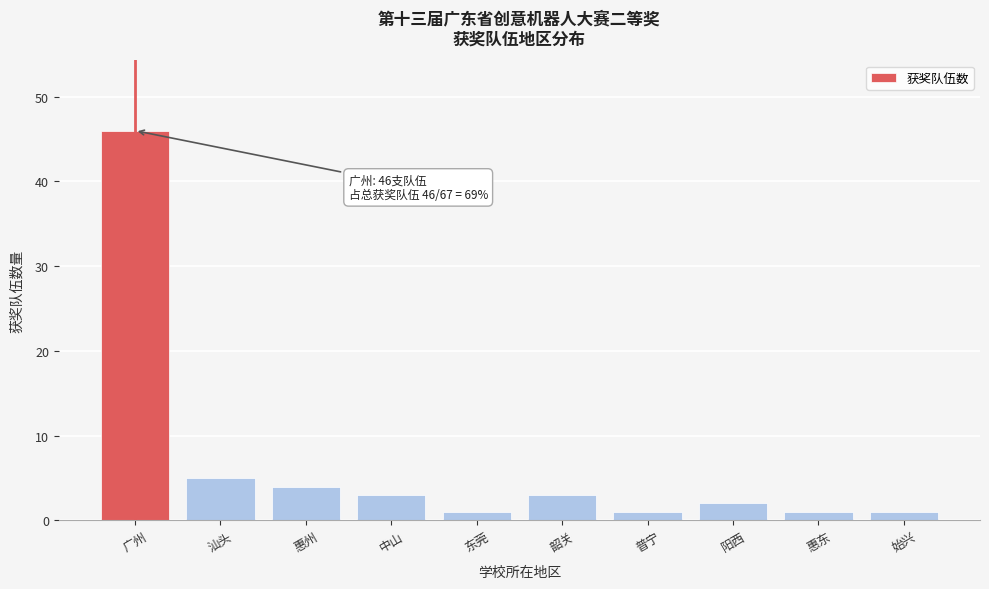

Reading right to left, what are all the values shown in this chart?

始兴=1	惠东=1	阳西=2	普宁=1	韶关=3	东莞=1	中山=3	惠州=4	汕头=5	广州=46